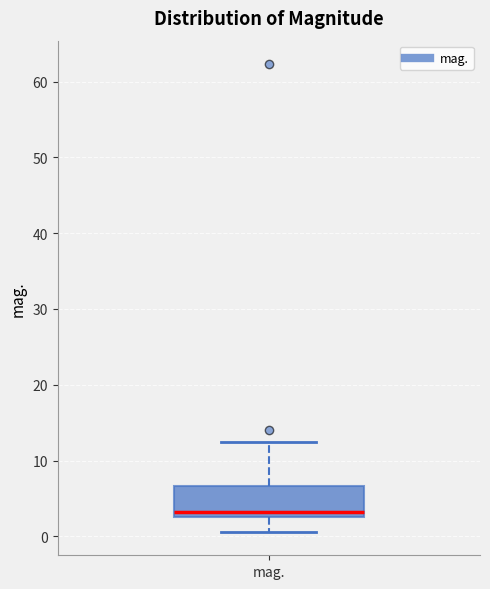

Where is the lower edge of the box for mag. on the y-axis? The values are not printed on the chart, so give them approximately, as read against the axis.

3